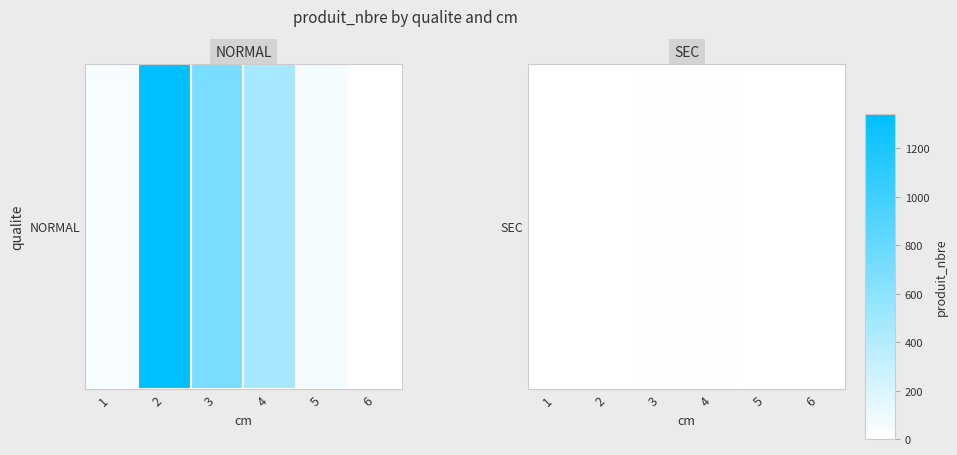

What is the average value?

4